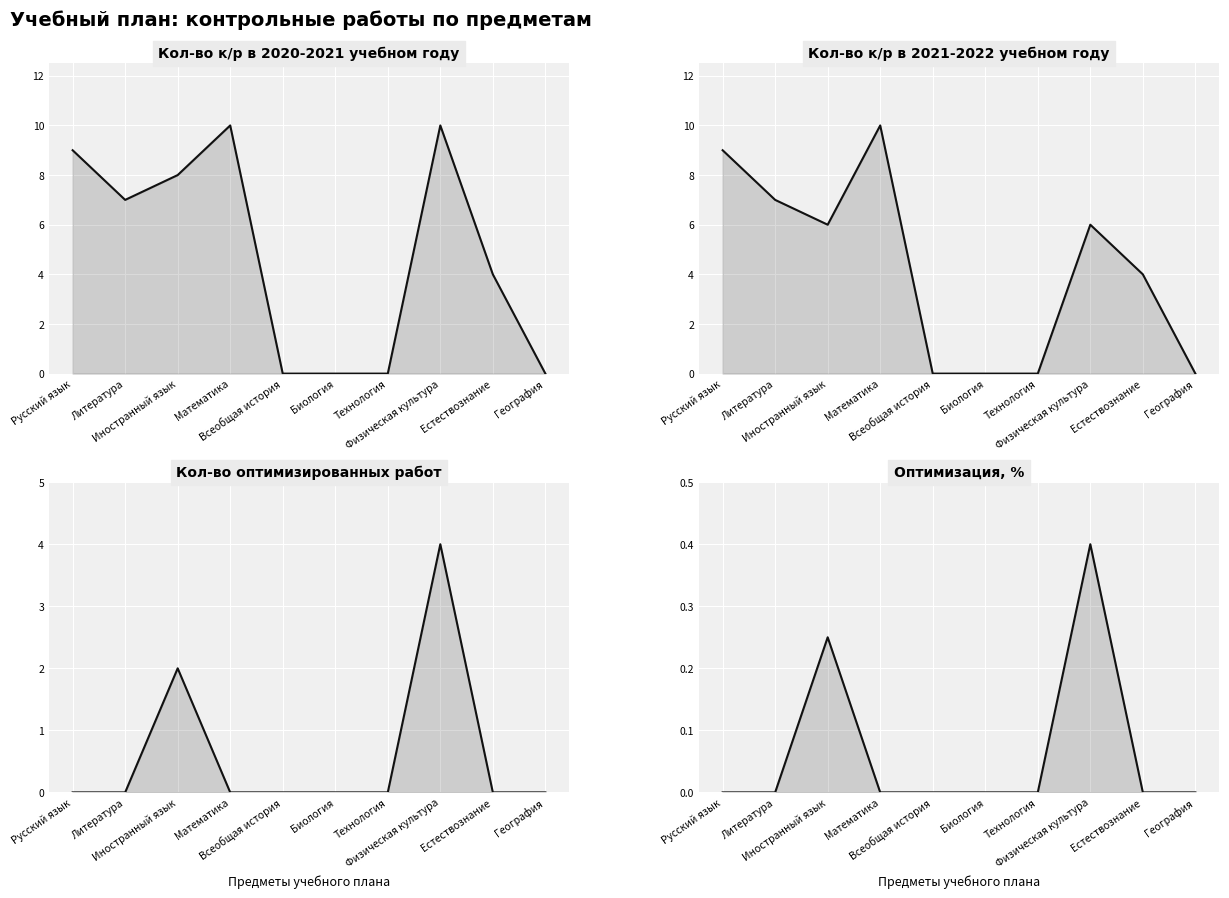

At which category does the chart reach its peak across all series?

Математика